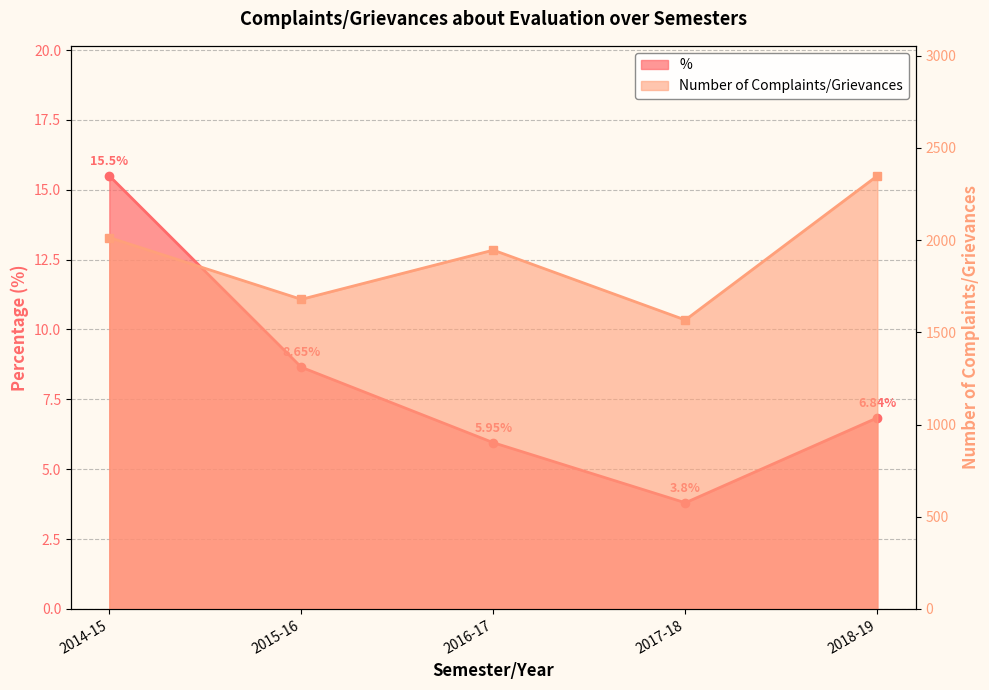

True or false: Number of Complaints/Grievances has a value of 1946.0 at 2016-17.

True